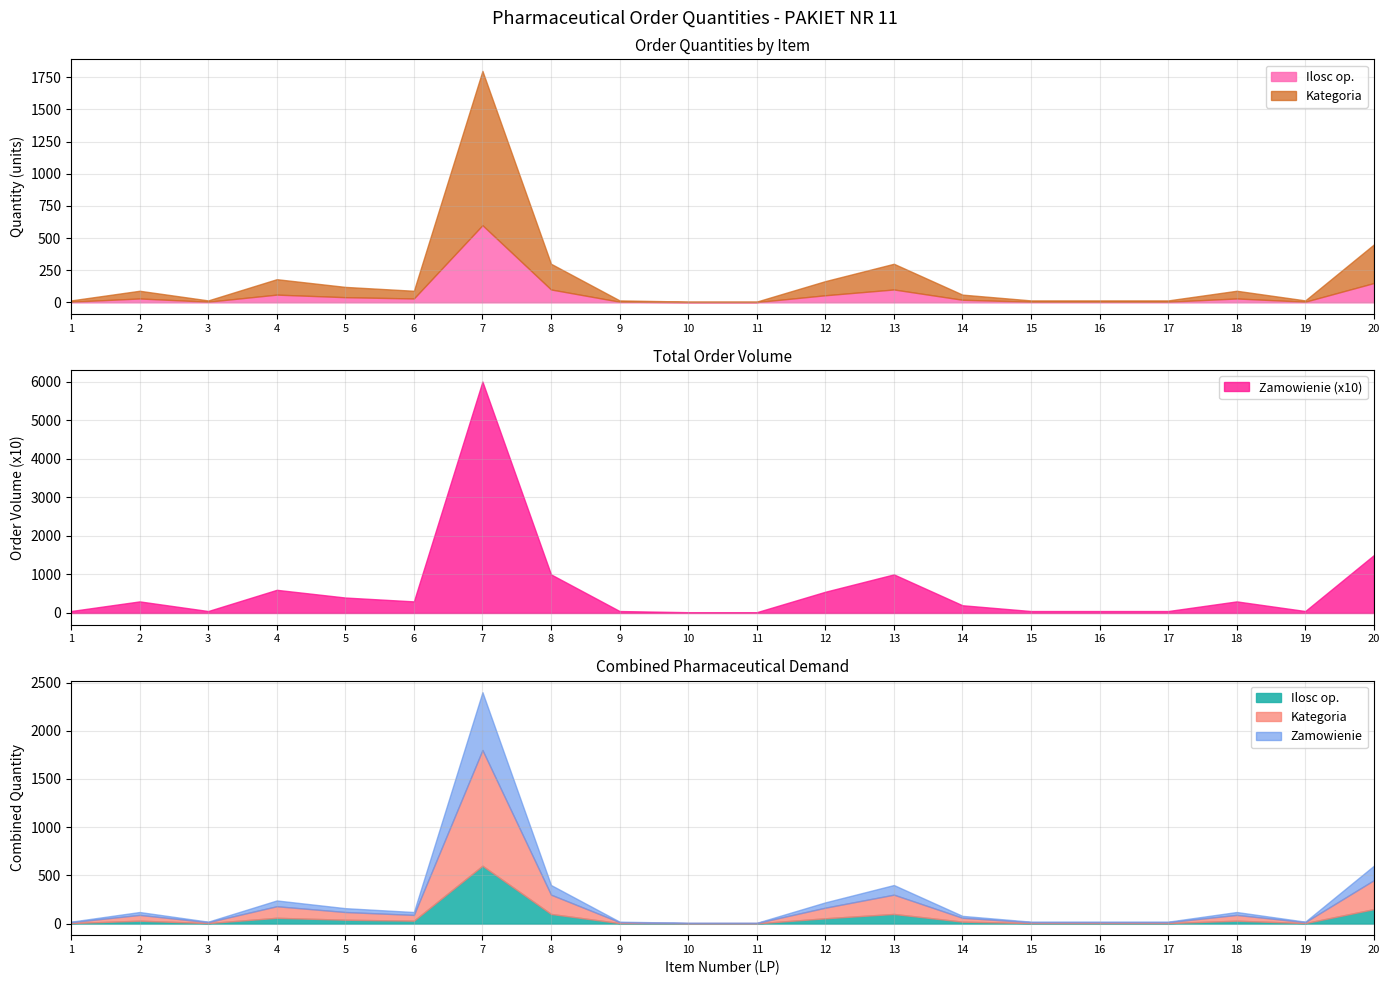

Reading right to left, transcribe all the data shown in this chart.

Ilosc op.: 150	5	30	5	5	5	20	100	55	2	2	5	100	600	30	40	60	5	30	5
Zamowienie (x10): 1500	50	300	50	50	50	200	1000	550	20	20	50	1000	6000	300	400	600	50	300	50
Kategoria: 300	10	60	10	10	10	40	200	110	4	4	10	200	1200	60	80	120	10	60	10